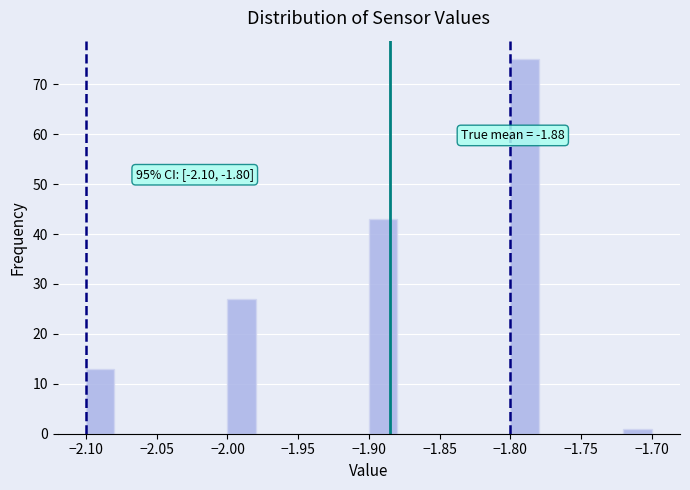

Which range on the x-axis has the tallest bar?

-1.80 to -1.78